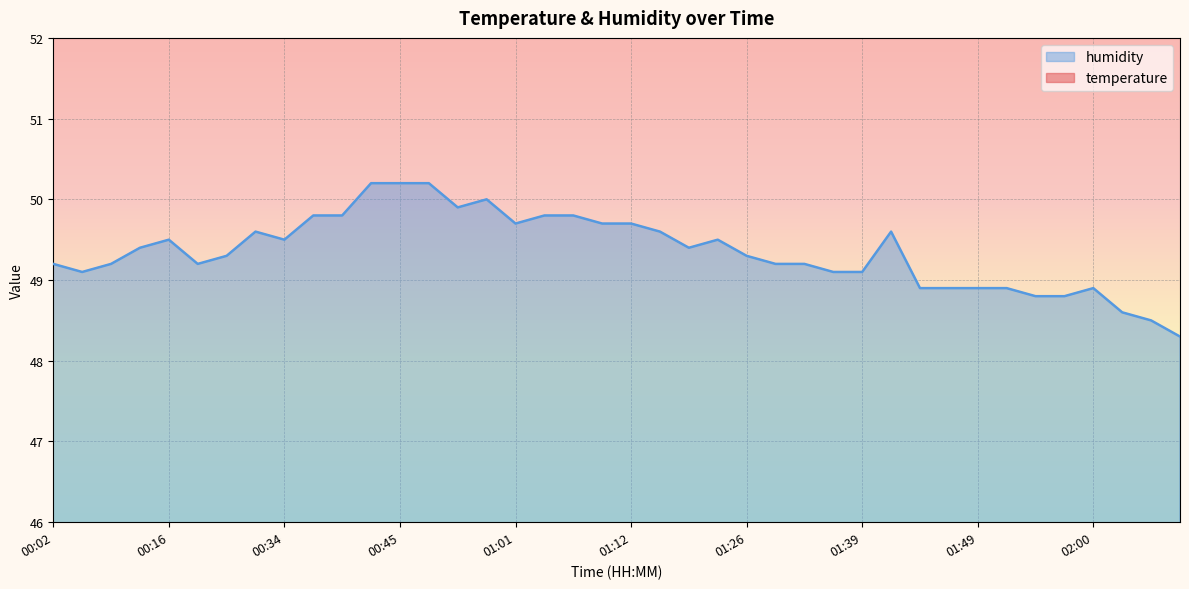

How many data points in temperature are above 21?

1